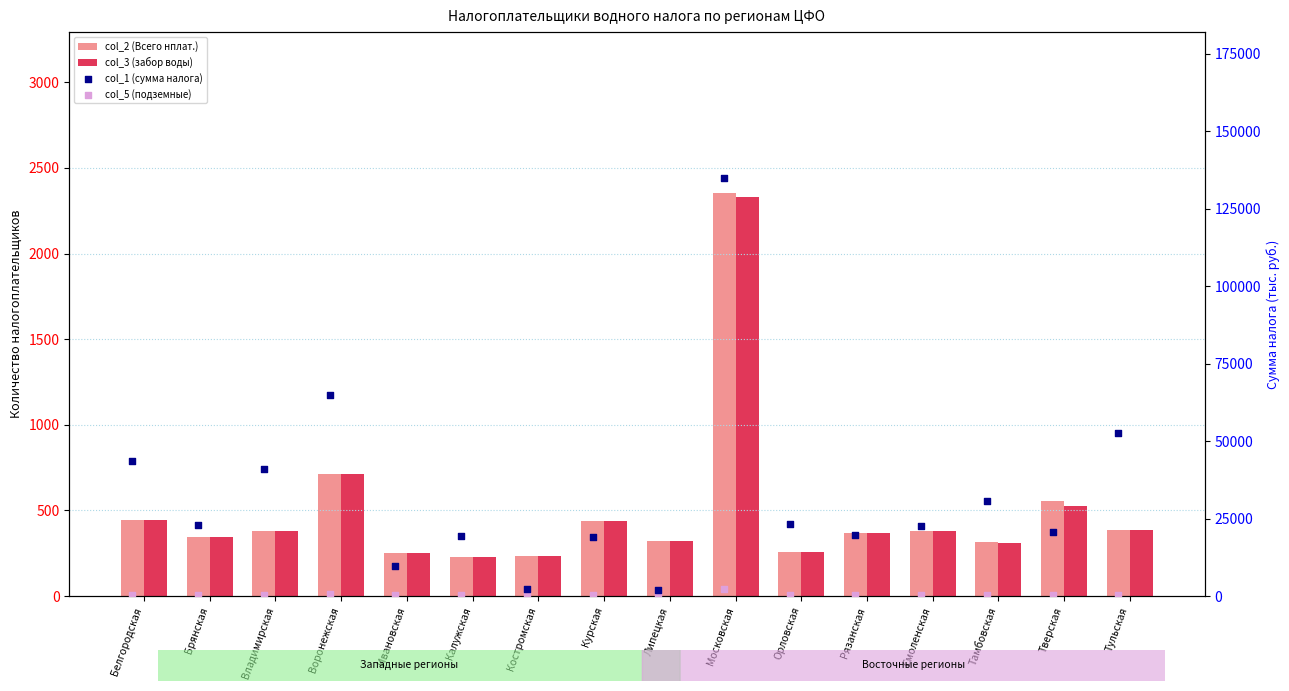

Which series reaches the minimum Y coordinate?

col_3 (забор воды)